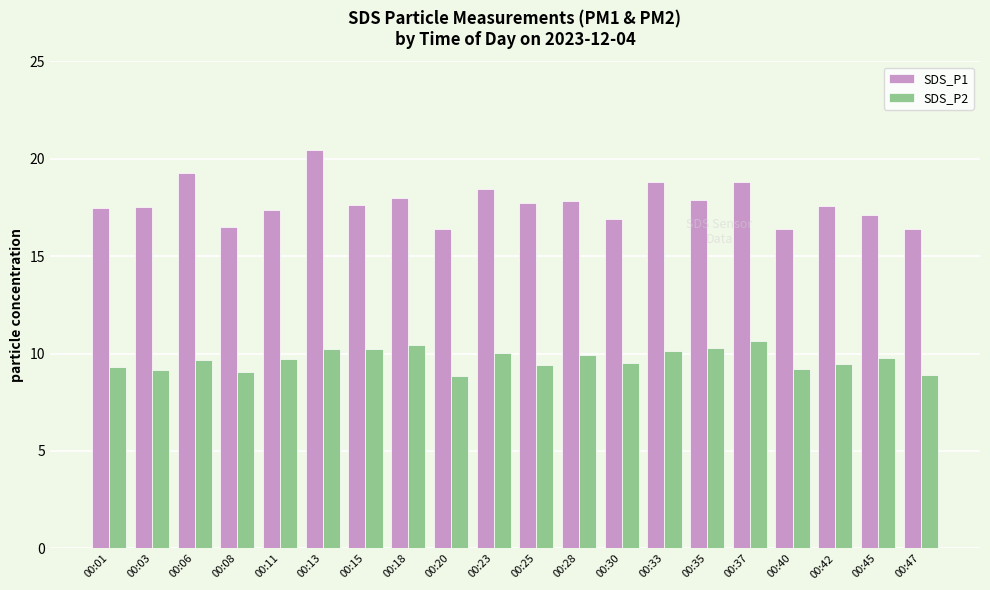

At 00:25, list the series in order from smallest to largest.

SDS_P2, SDS_P1